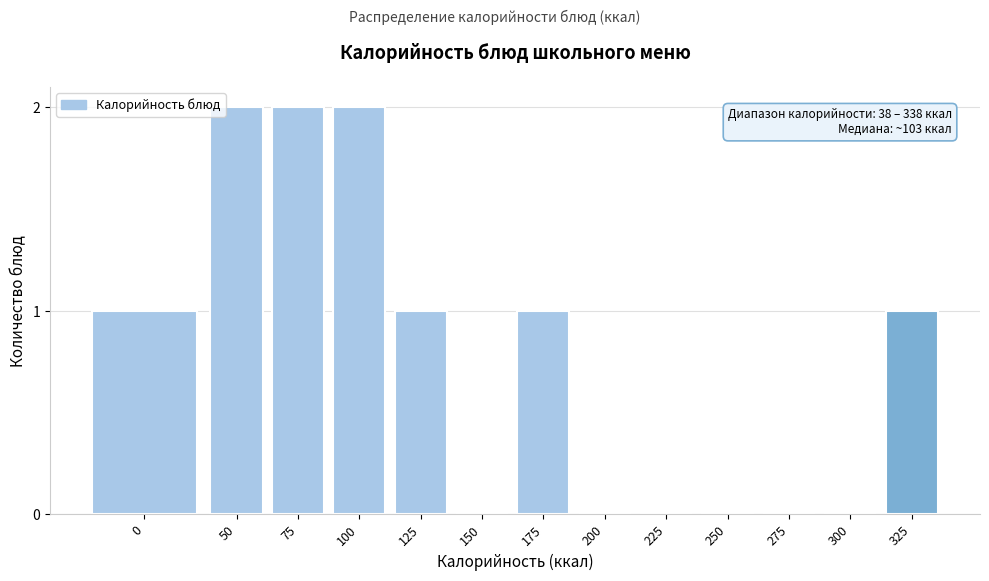

Reading right to left, extract all data points from this chart.

325=1	300=0	275=0	250=0	225=0	200=0	175=1	150=0	125=1	100=2	75=2	50=2	0=1